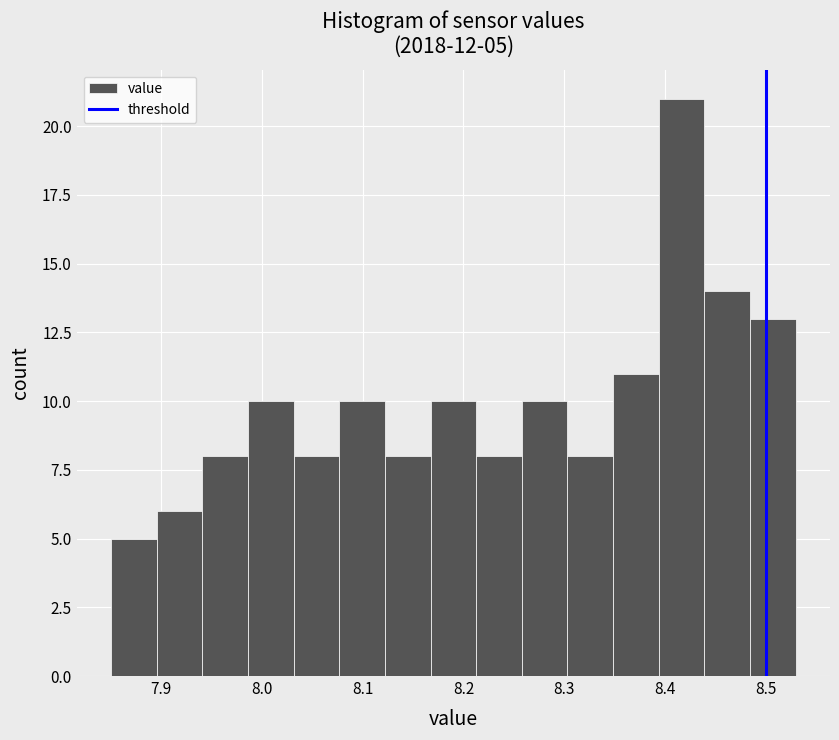

Which range on the x-axis has the tallest bar?

8.39 to 8.44